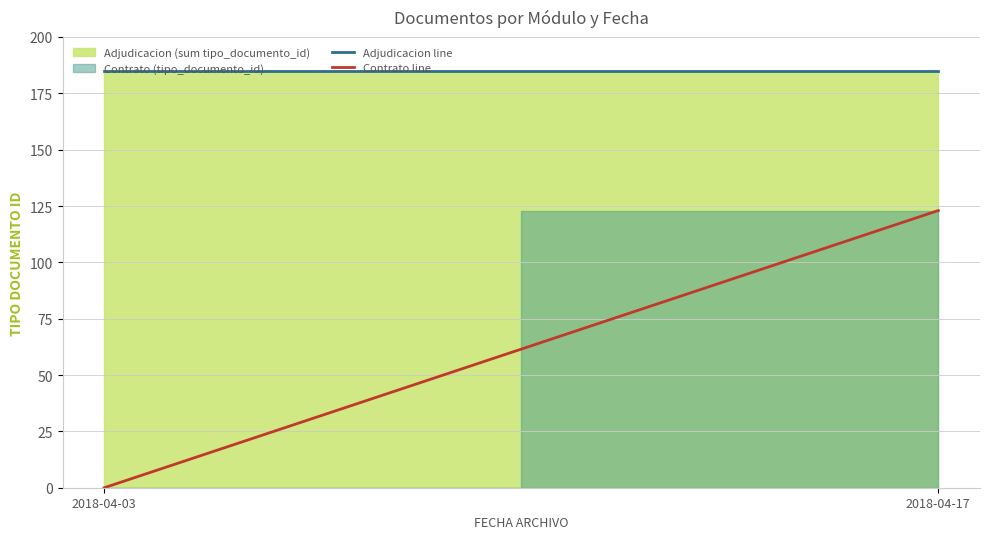

How many Contrato line values are between 0 and 123?

2